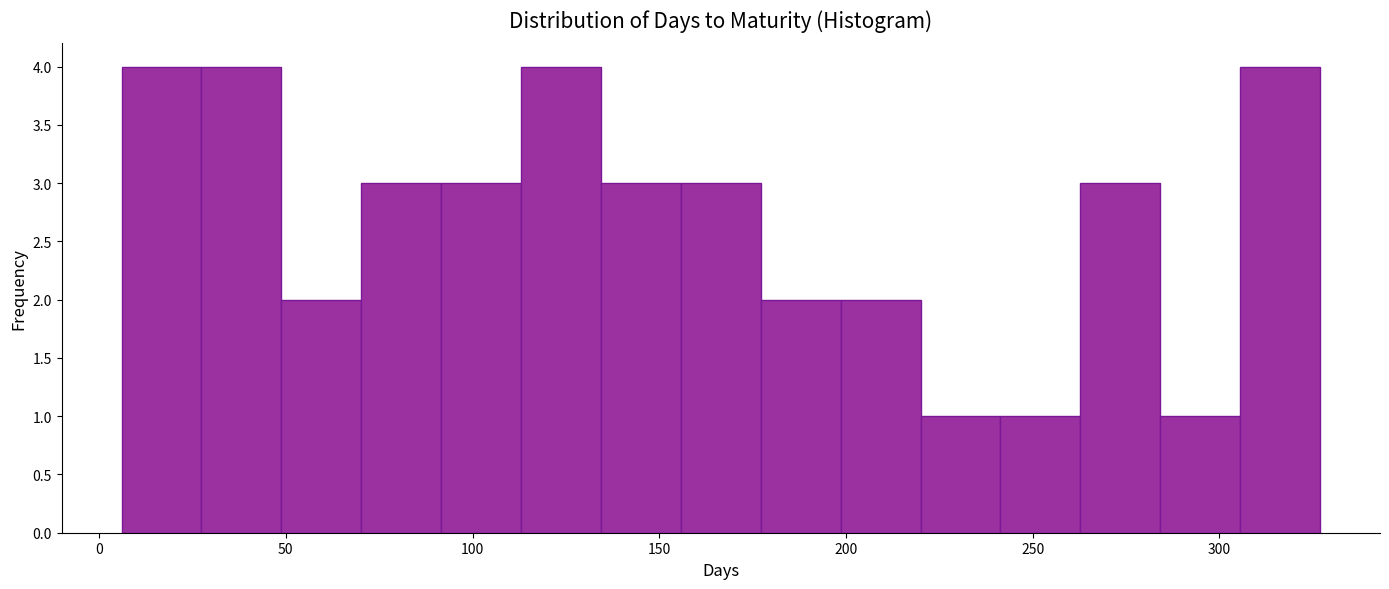

Reading left to right, transcribe this chart: for each bar, give the range it covers on the x-axis and its height. Neither the bar edges nor the heights are printed on the chart, so give them approximately, as read against the axes.

5 to 25: 4
25 to 50: 4
50 to 70: 2
70 to 90: 3
90 to 115: 3
115 to 135: 4
135 to 155: 3
155 to 175: 3
175 to 200: 2
200 to 220: 2
220 to 240: 1
240 to 265: 1
265 to 285: 3
285 to 305: 1
305 to 325: 4